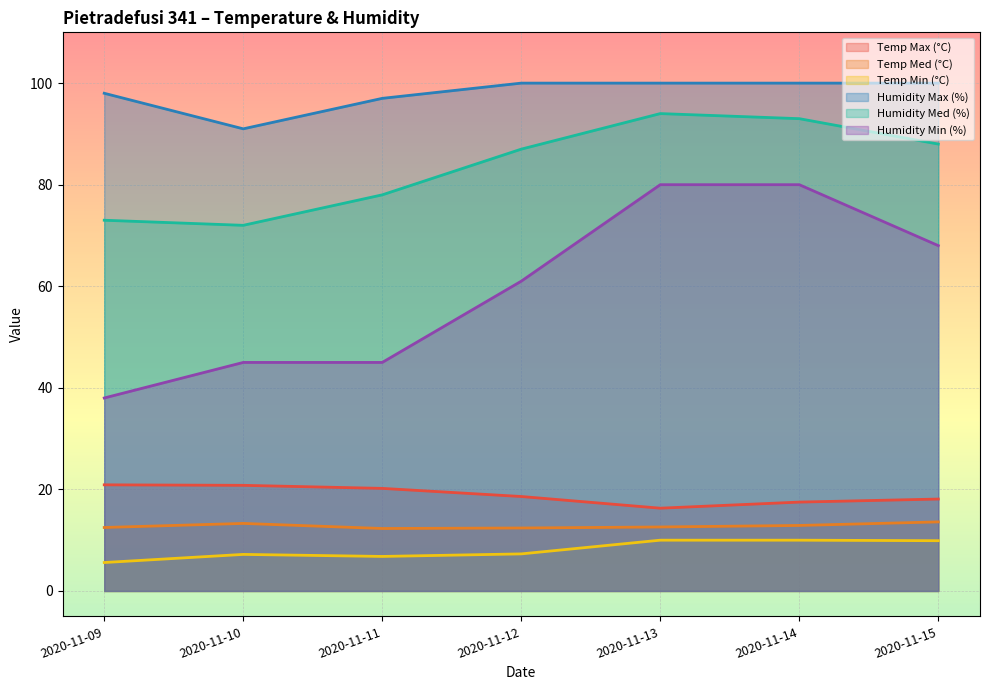

At which category does Temp Min (°C) reach its first local valley?

2020-11-11